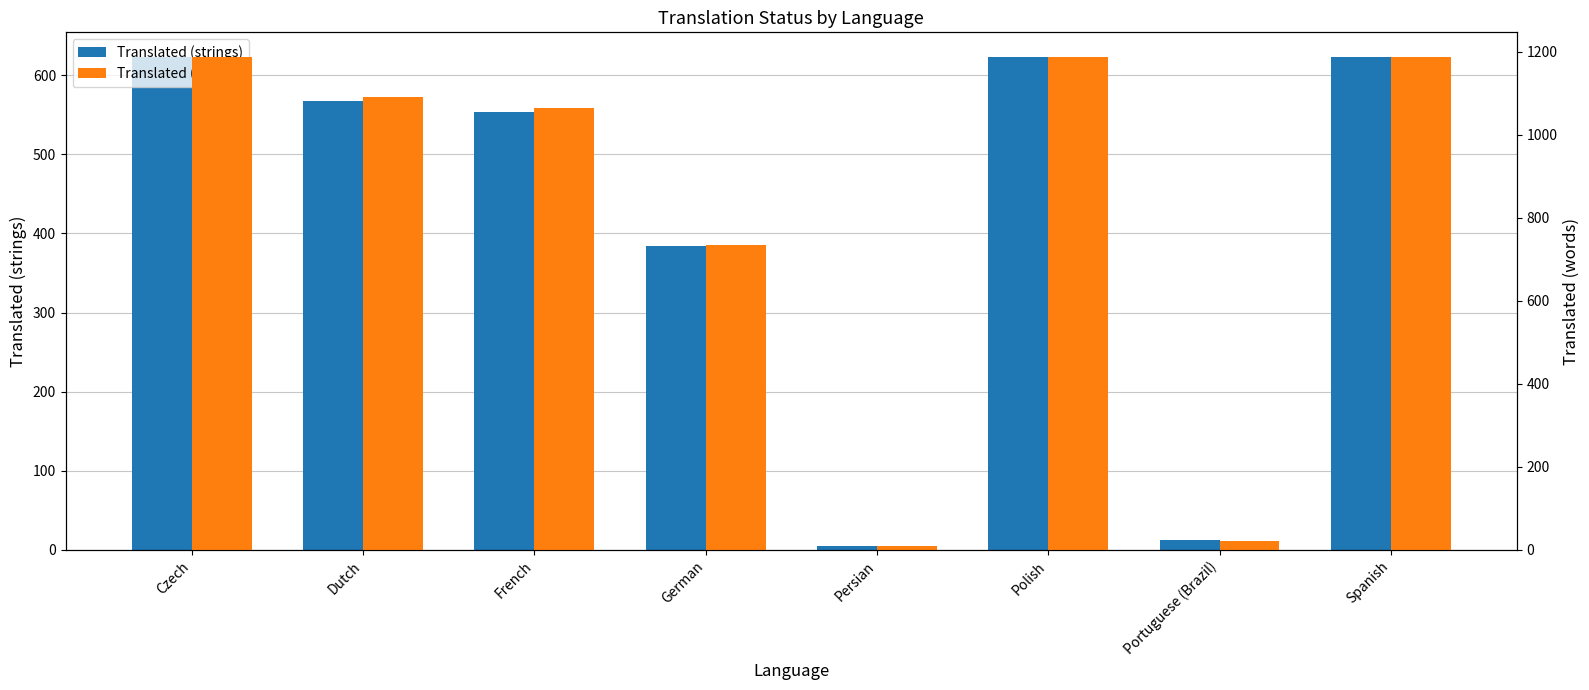

Rank the series at German from lowest to highest value.

Translated (strings), Translated (words)